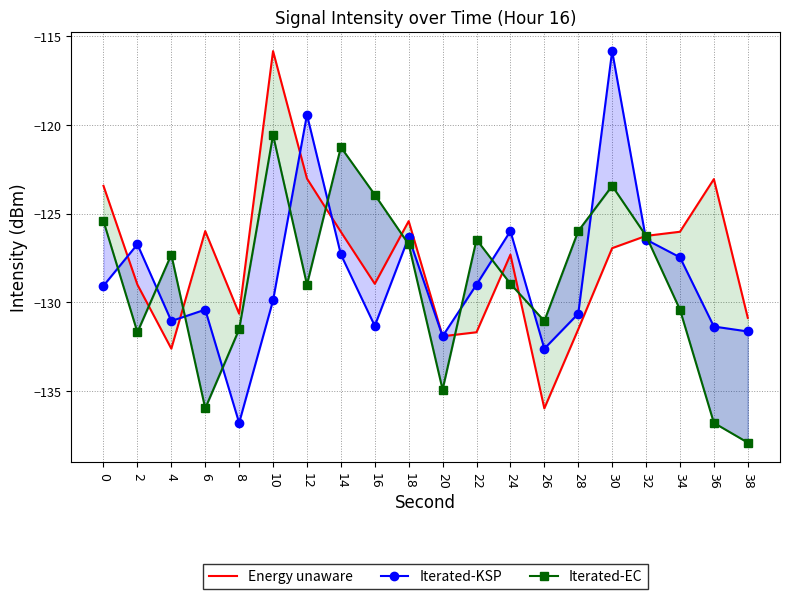

What is the average value of the Iterated-KSP series?

-128.6